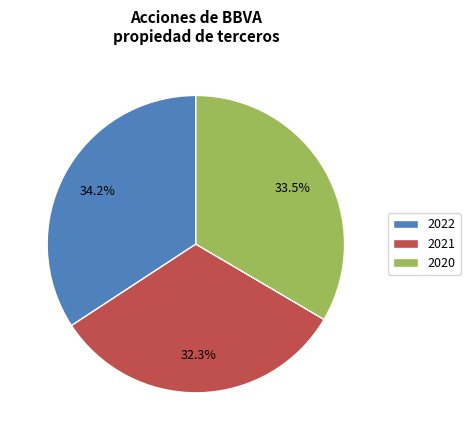

The 2021 slice represents 22% of the pie. True or false?

False